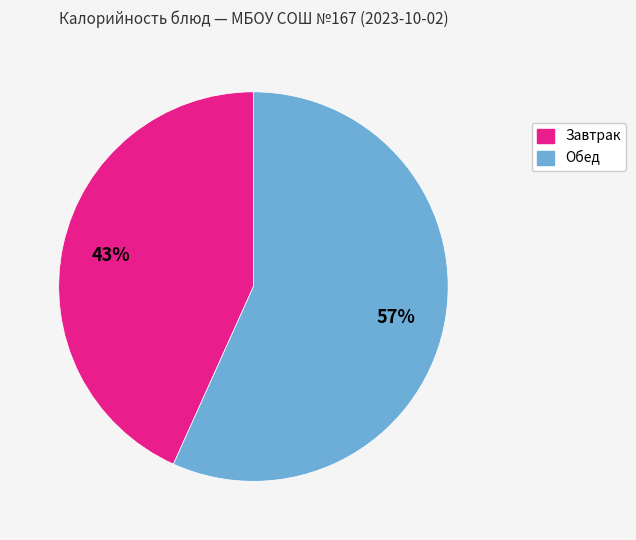

Does any single category account for the majority?

Yes